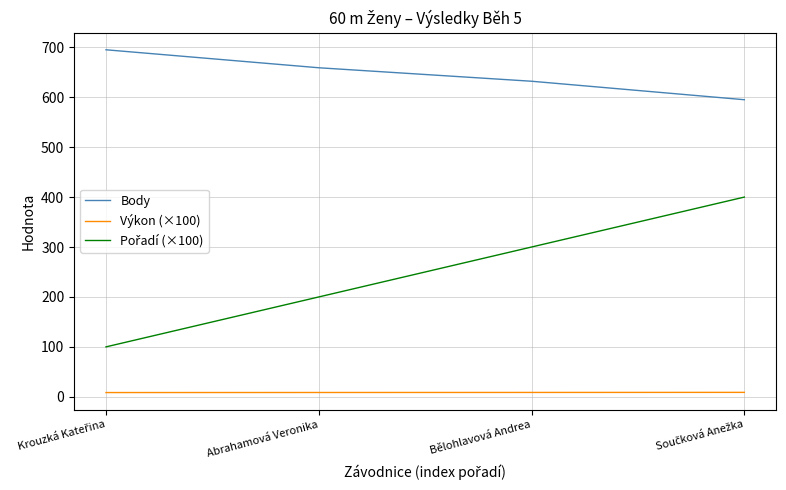

True or false: Výkon (×100) and Body intersect in this chart.

False